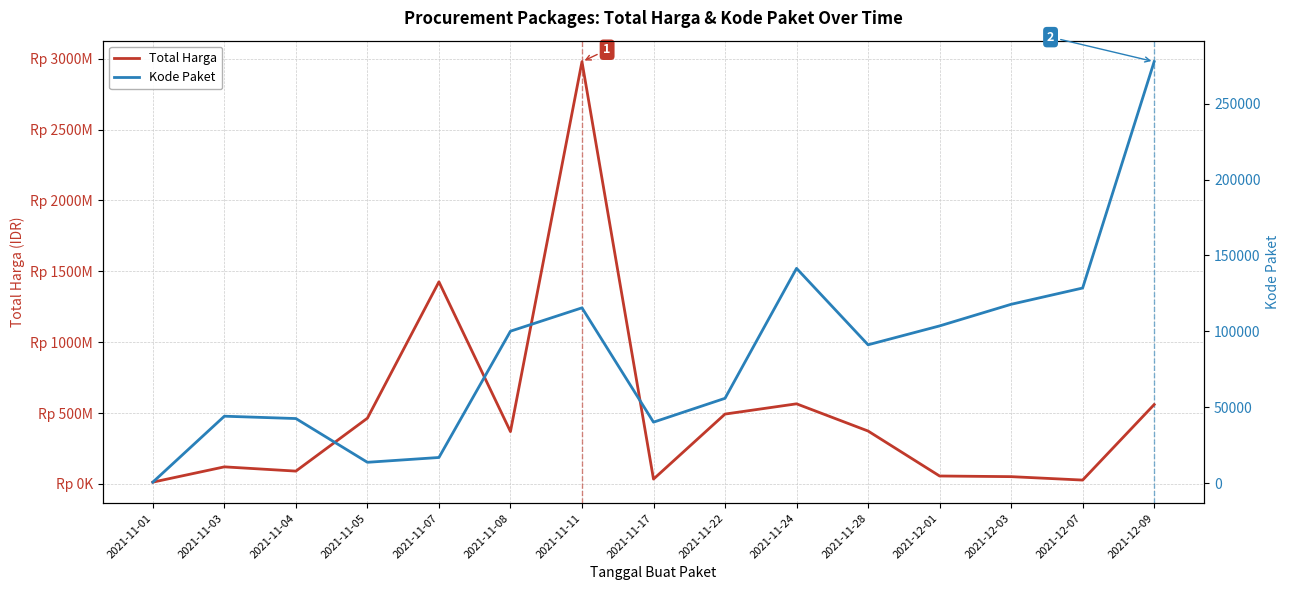

What is the difference between the highest and lowest values at 2021-11-07?

1425851077